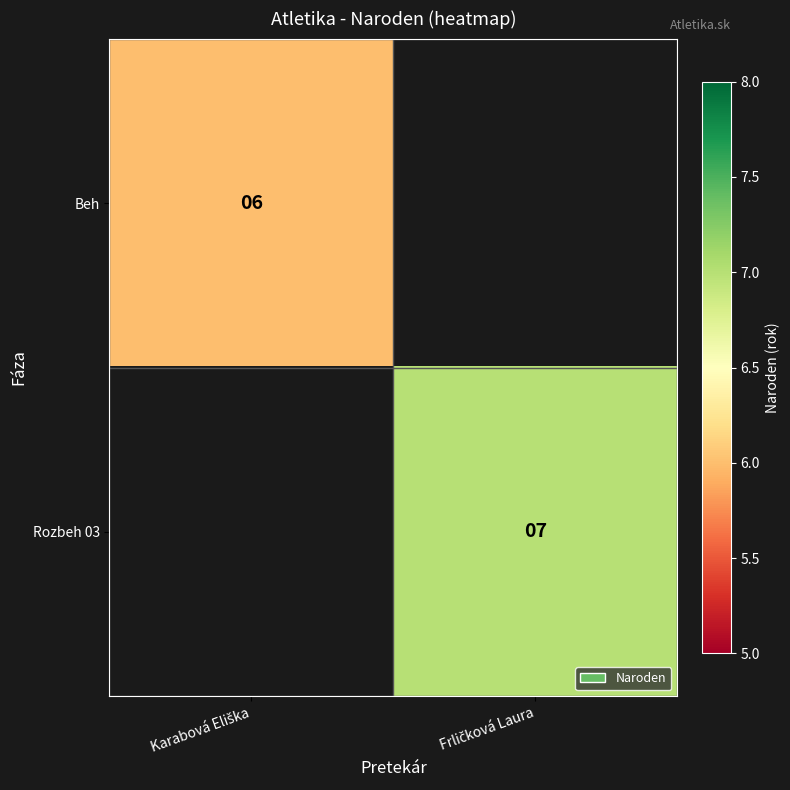

At which label does Beh reach its minimum?

Karabová Eliška